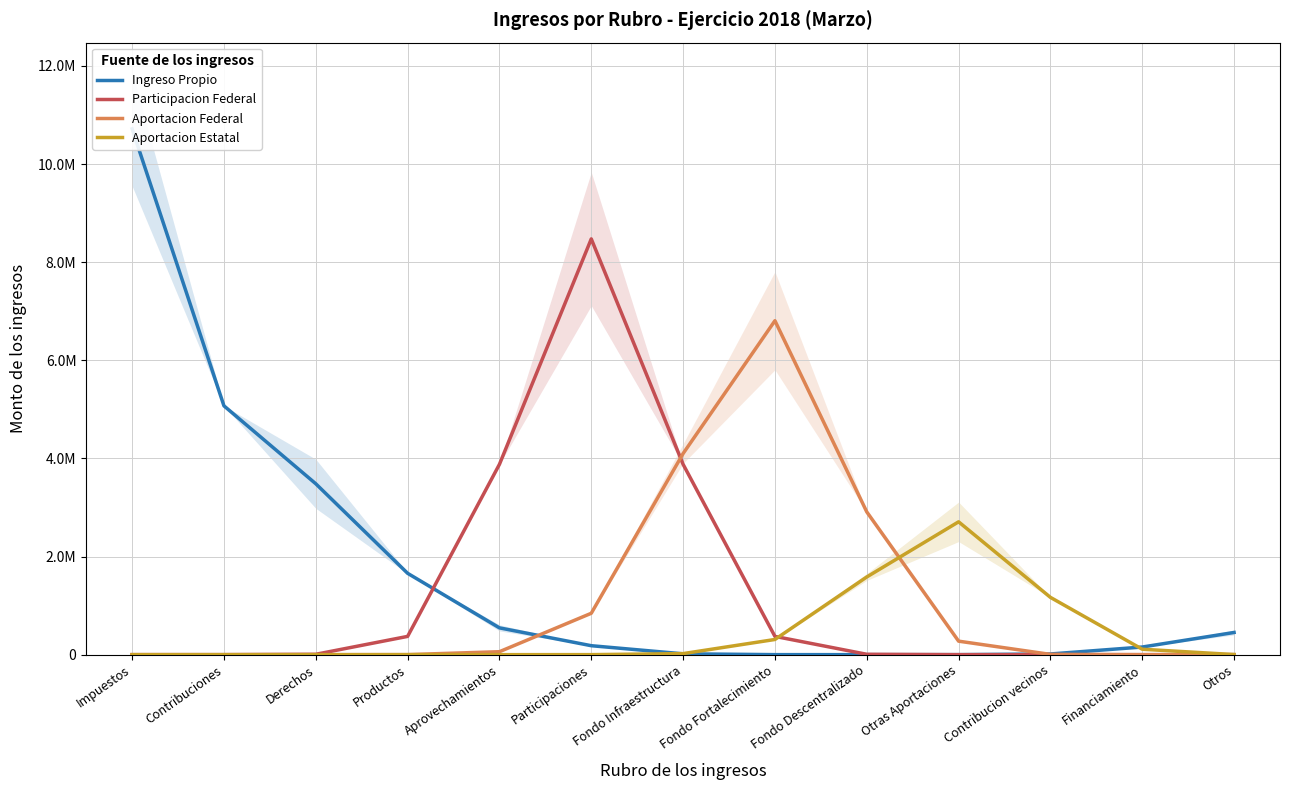

Which series has the largest range (max minus min)?

Ingreso Propio